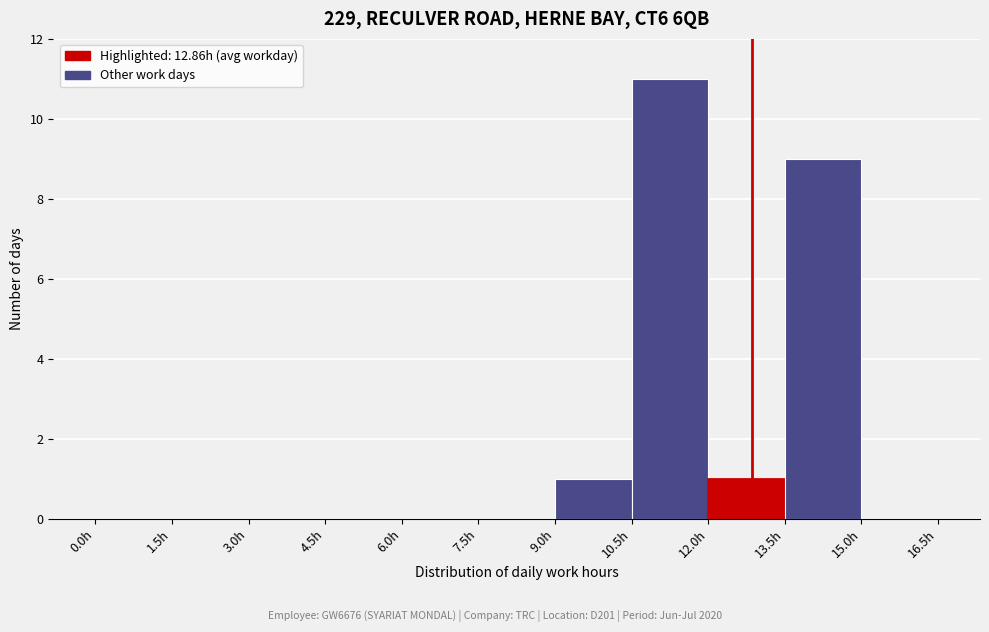

What is the height of the bar covering 13.5 to 15.0 on the x-axis? Neither the bar edges nor the heights are printed on the chart, so give them approximately, as read against the axes.

9